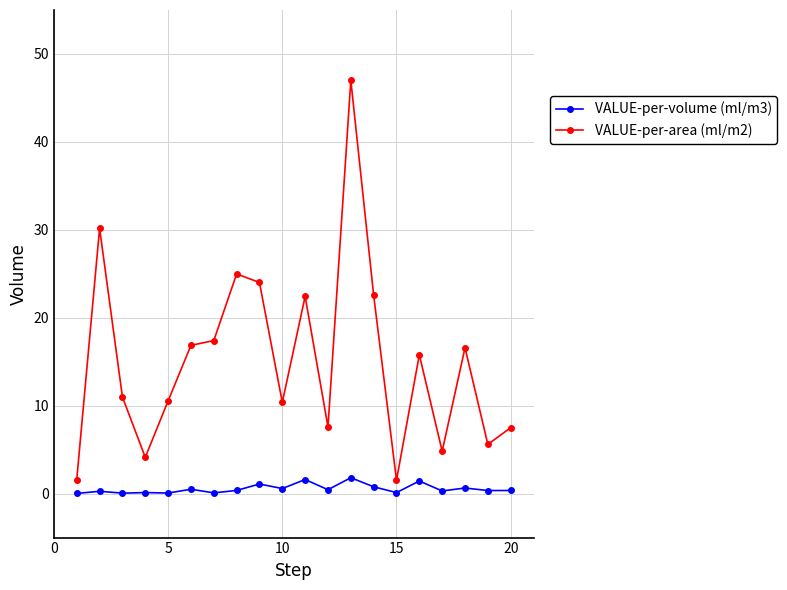

Which series has the largest range (max minus min)?

VALUE-per-area (ml/m2)